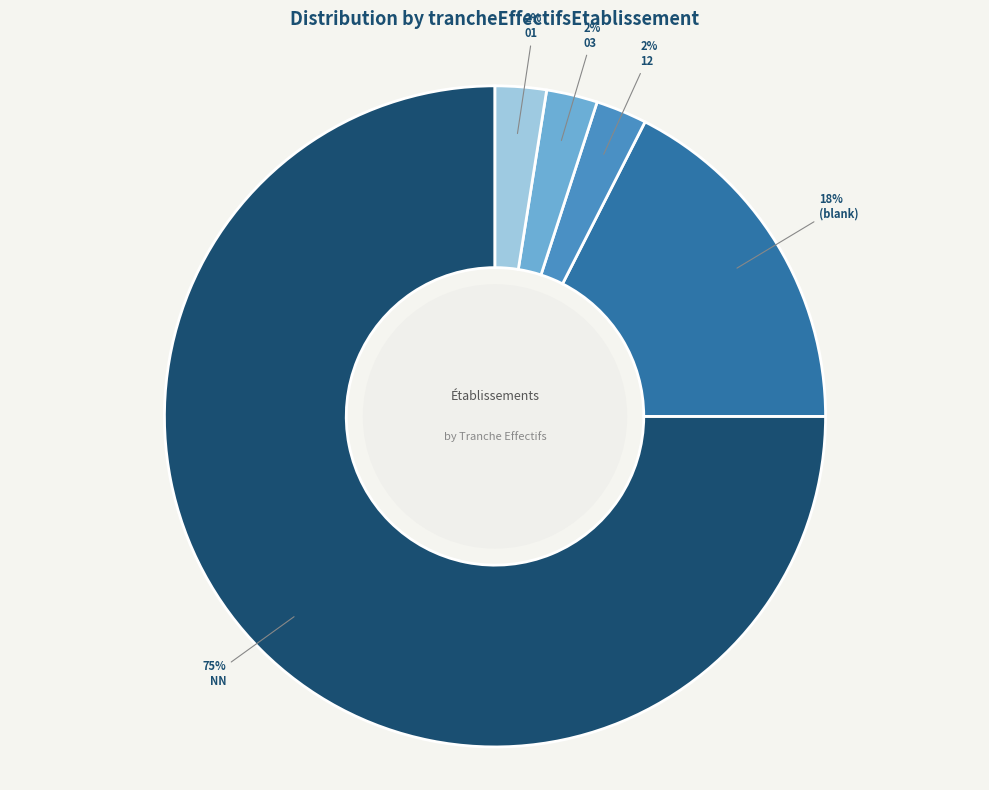

Count the number of slices in the pie.

5